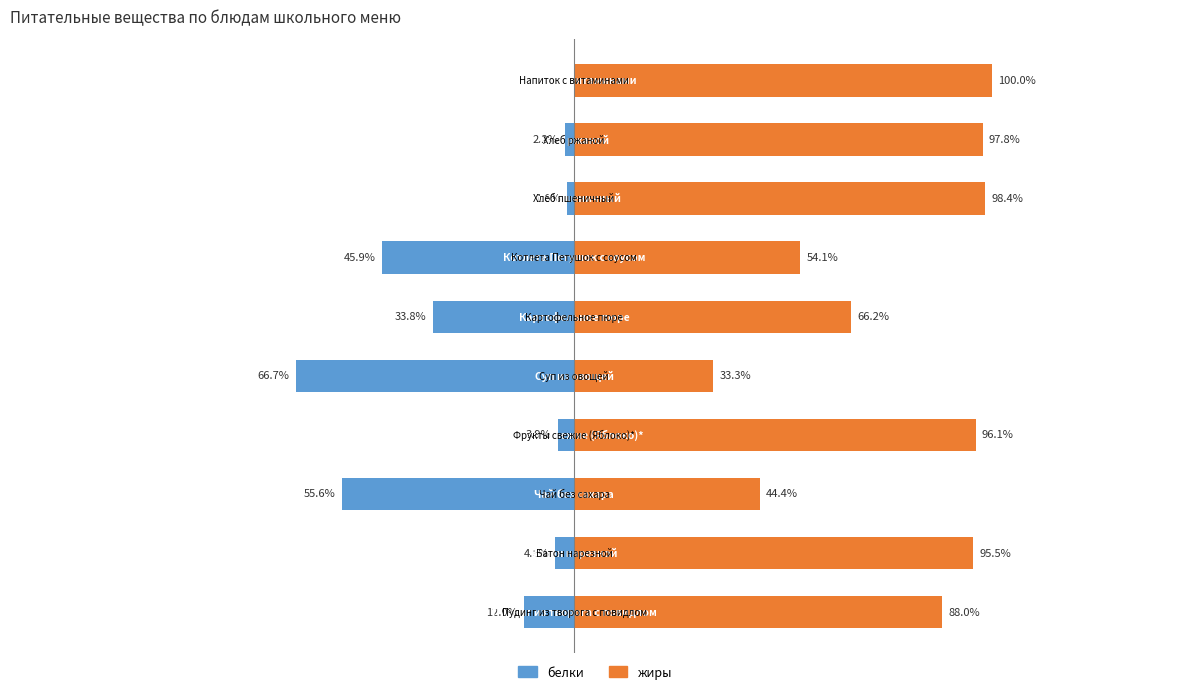

Does the chart contain any negative values?

Yes